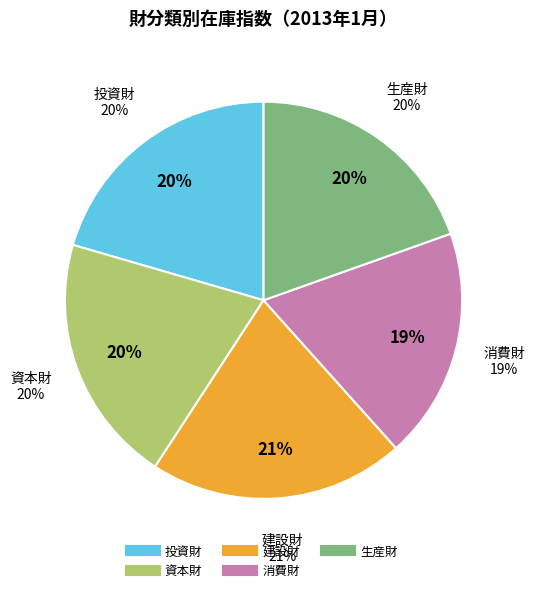

What is the largest slice in the pie chart?

建設財